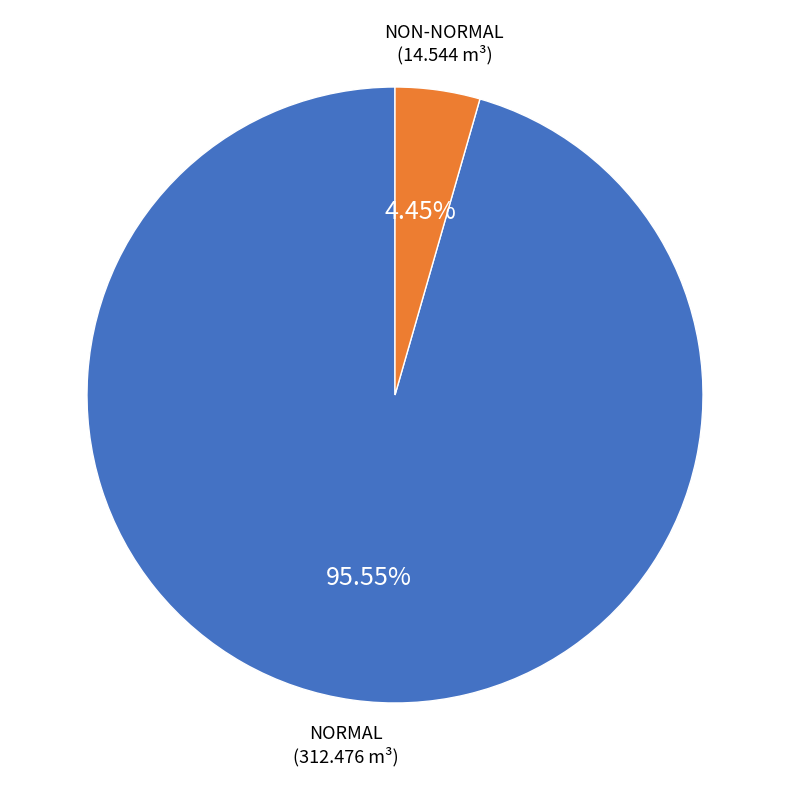

Does any single category account for the majority?

Yes